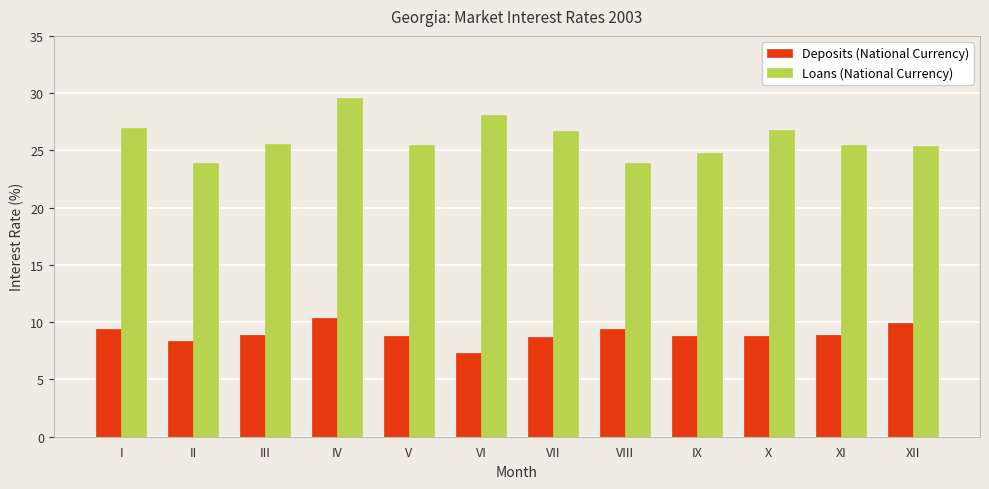

How many bars are there in each group?

2